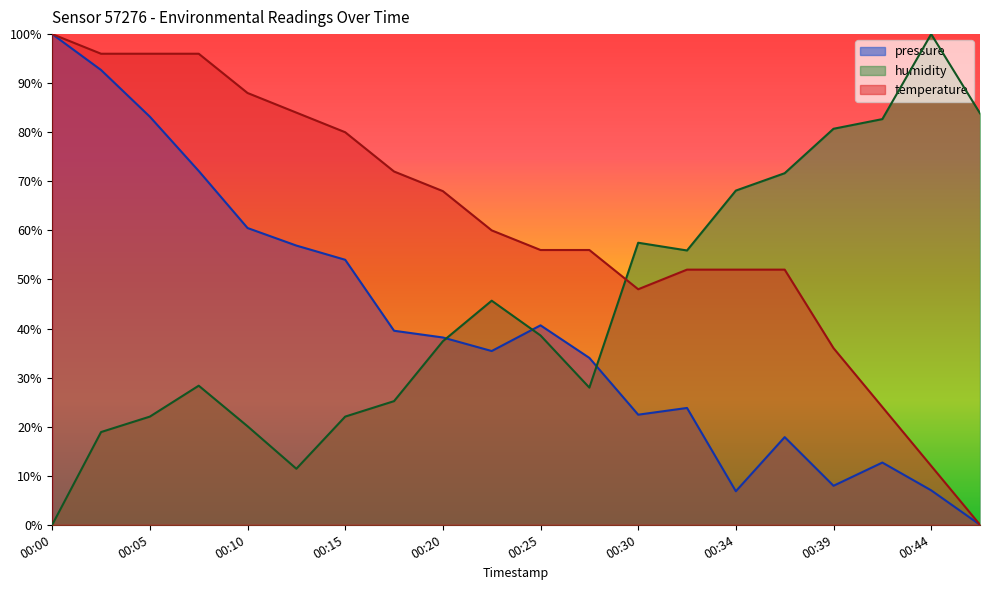

Is it true that temperature equals 42.0 at 00:20?

False